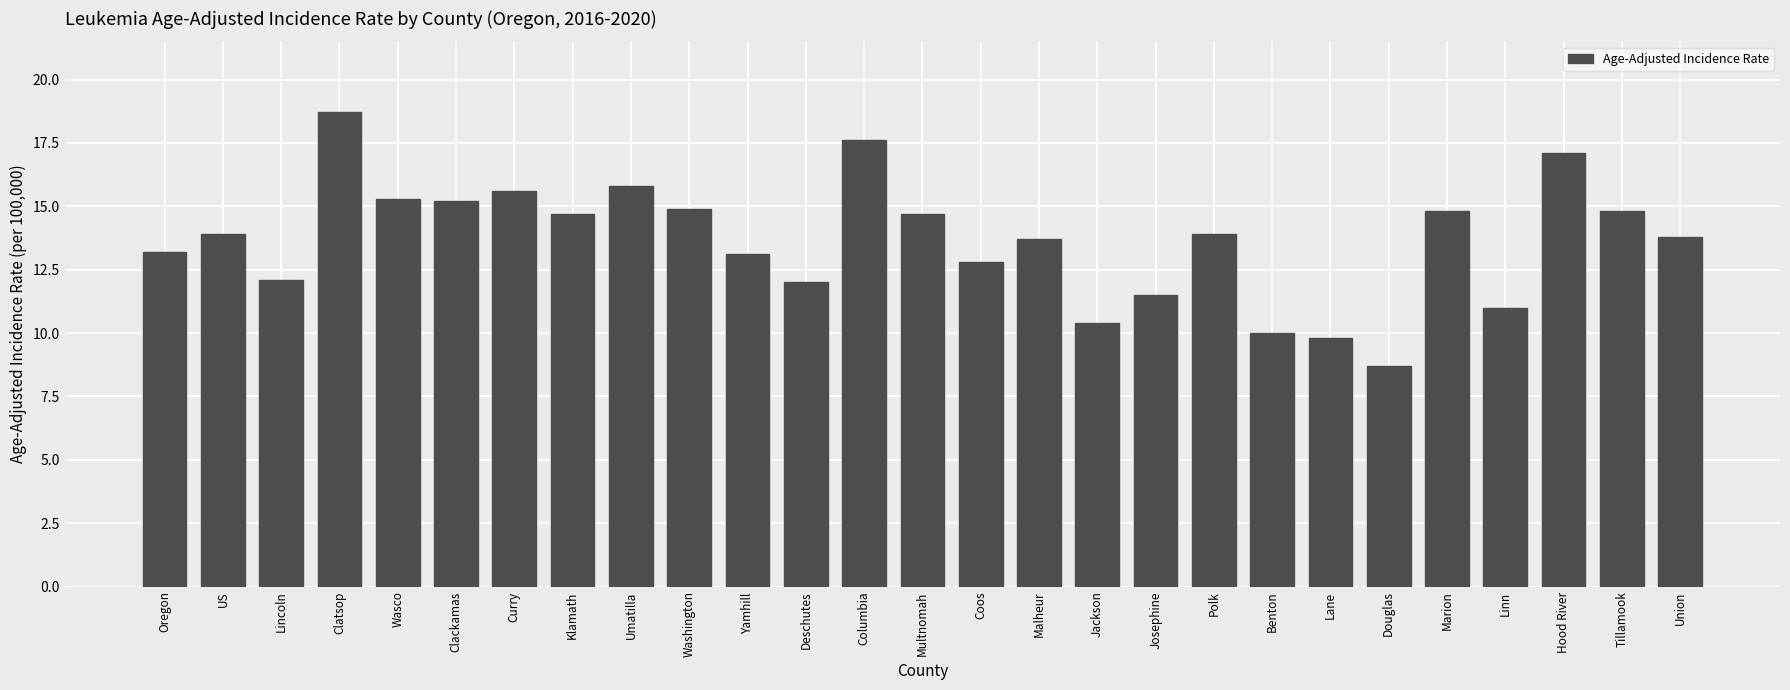

Count the number of values greater than 13.

18